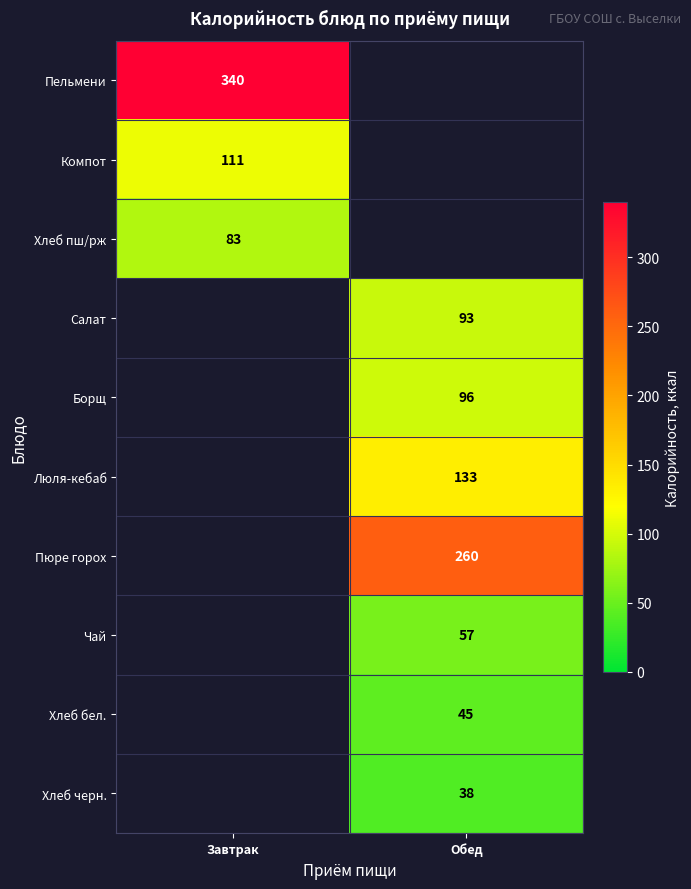

The Хлеб черн. series shows 25 at Обед. True or false?

False